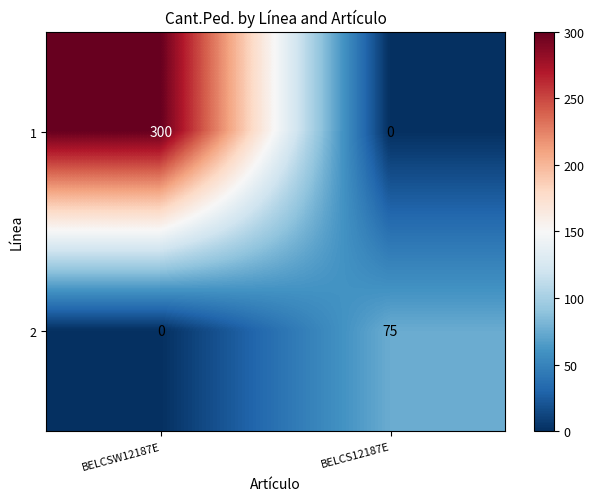

True or false: 2 has a value of 75 at BELCS12187E.

True